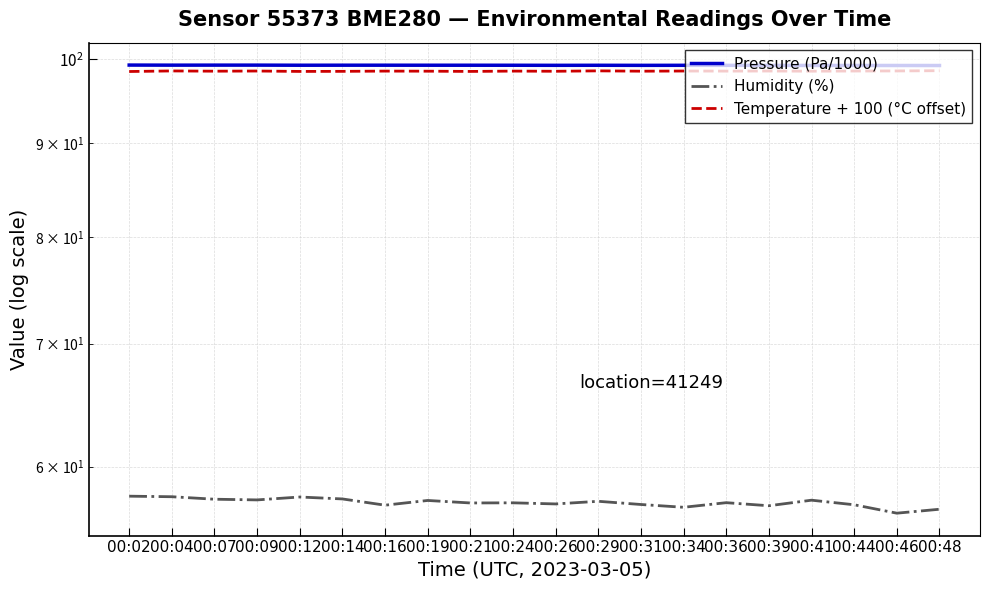

At which label is Humidity (%) closest to 57?

00:34